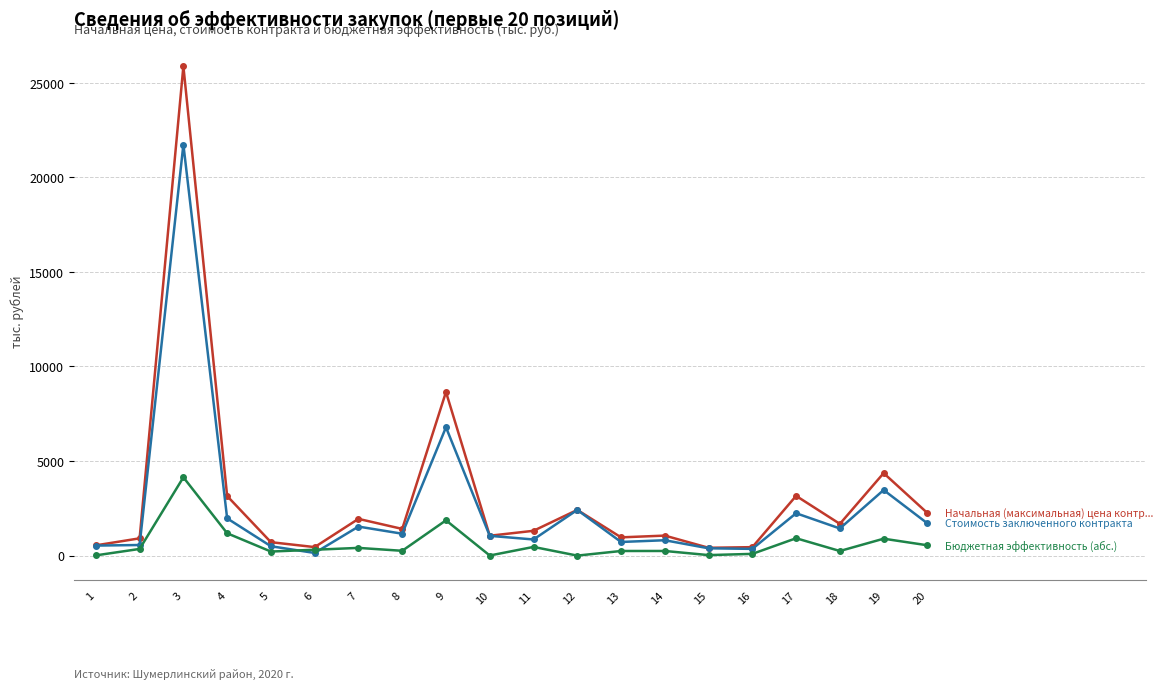

What is the maximum value shown in the chart?

25868.3